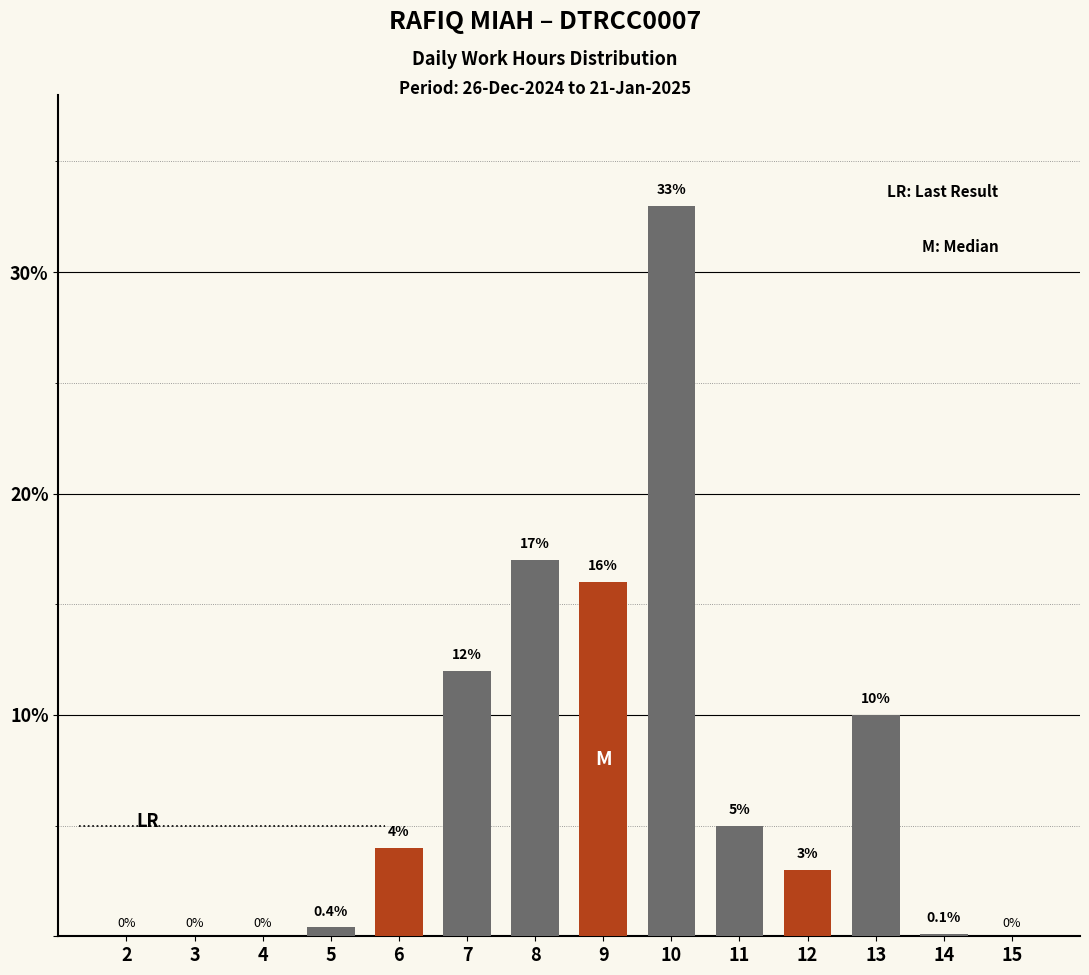

Approximately how many times larger is the value at 10 compared to 11?

6.6